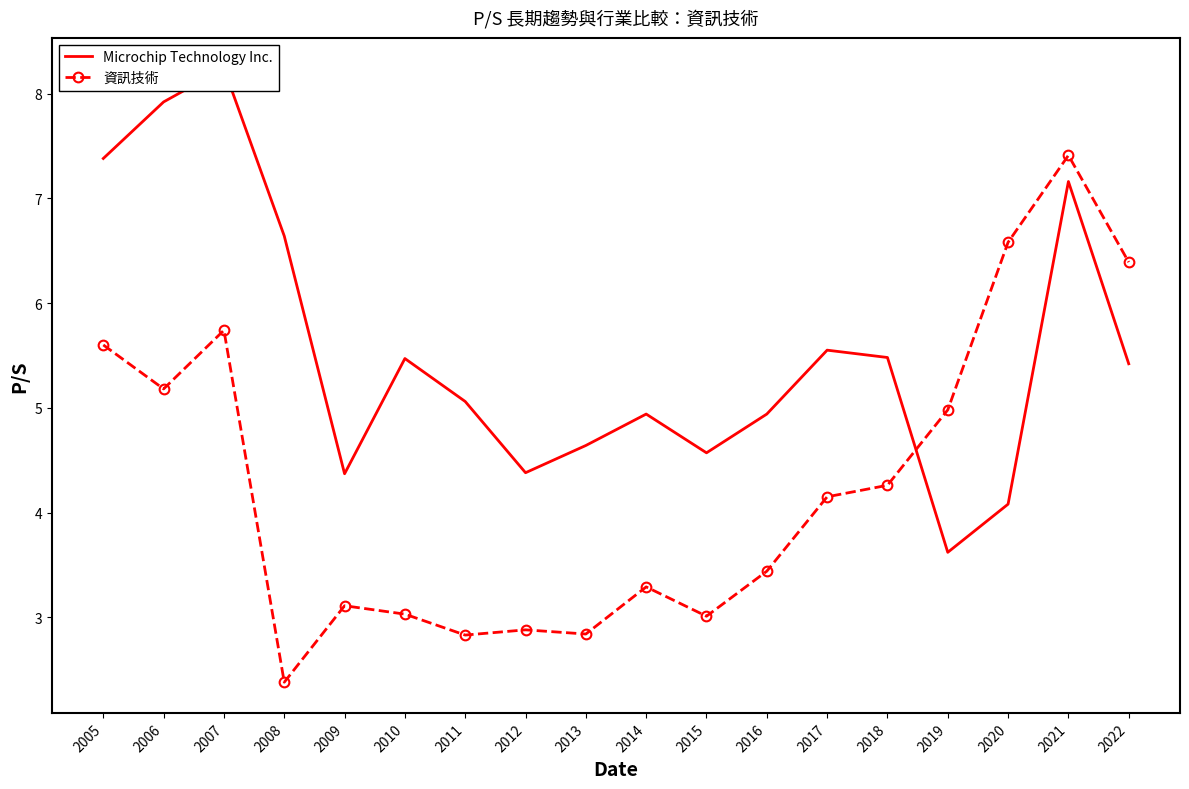

What is the total value across all series at 2017?

9.7